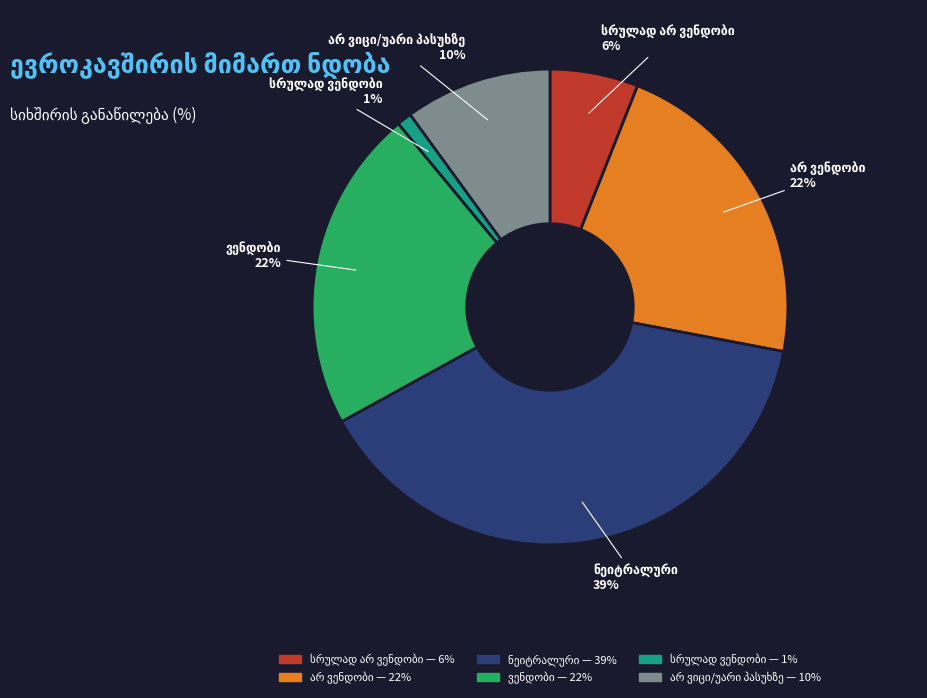

To the nearest percent, what is the average slice percentage?

17%